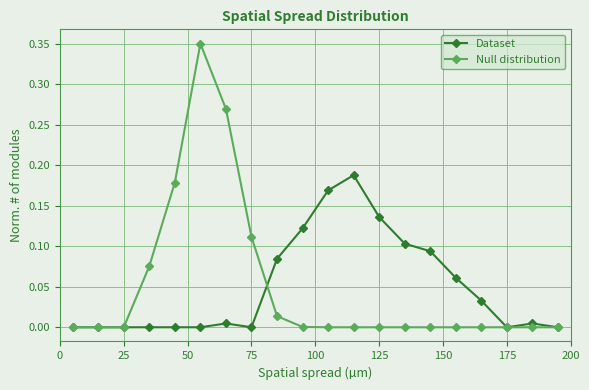

Which series has the widest spread of values?

Null distribution